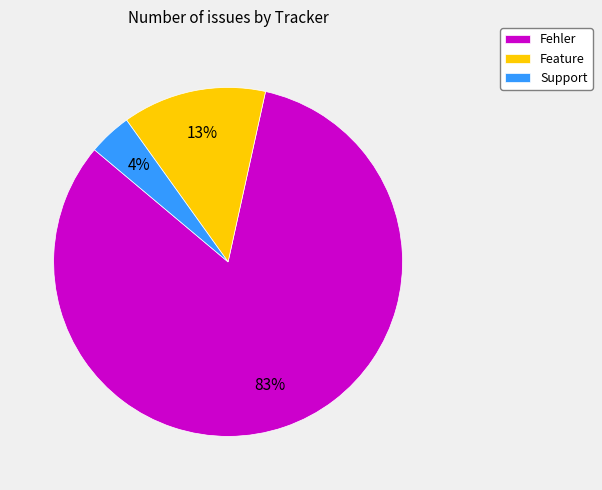

What percentage is the Feature slice, to the nearest percent?

13%